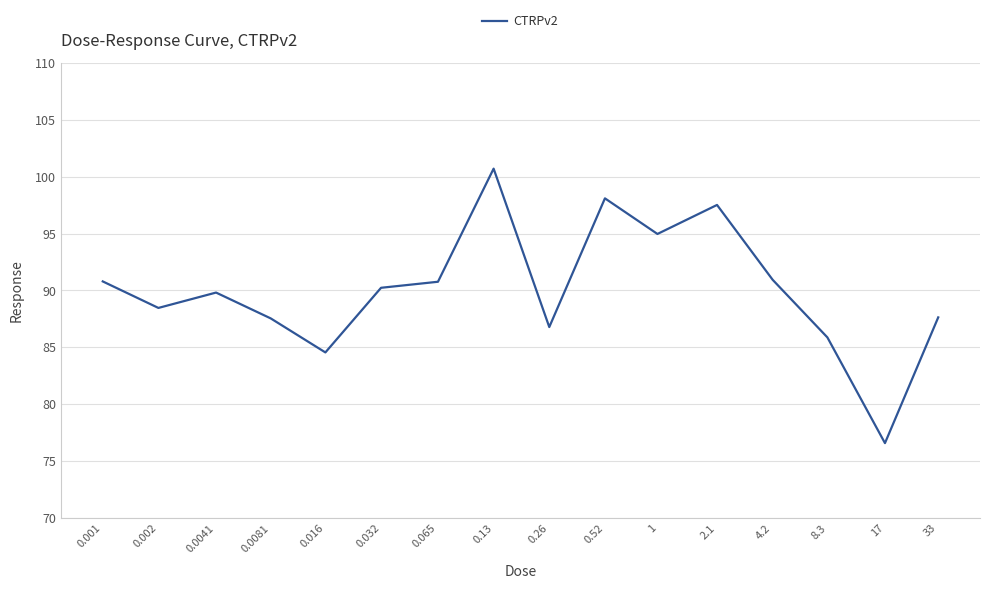

What is the difference between the second highest and second lowest values?

13.5